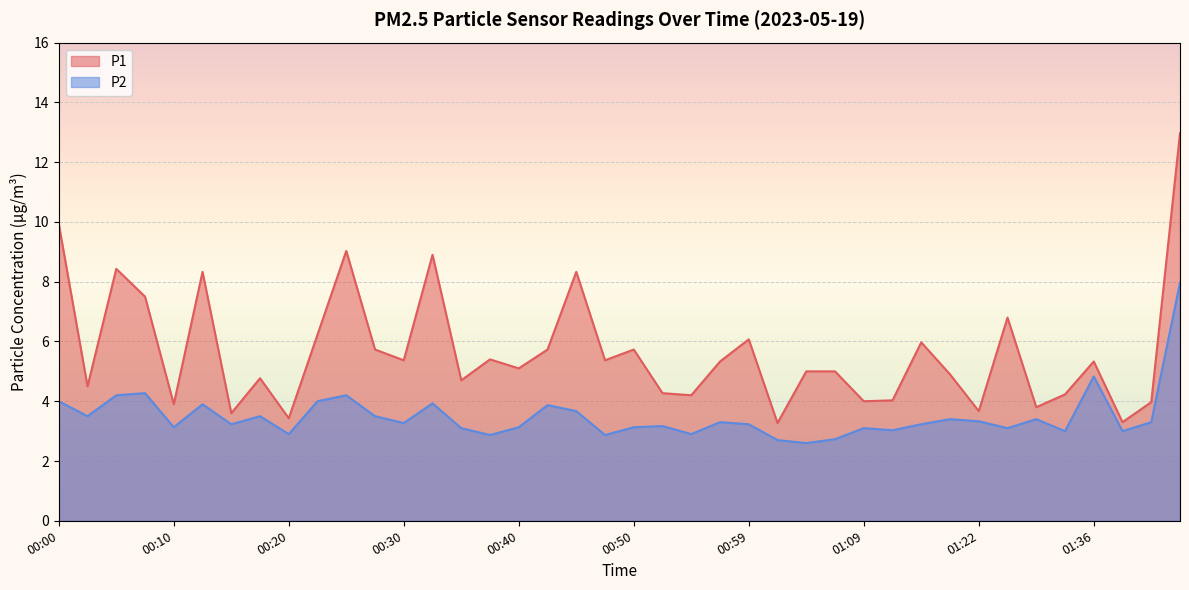

In P1, how many points are higher than both neighbors (excluding endpoints)?

12